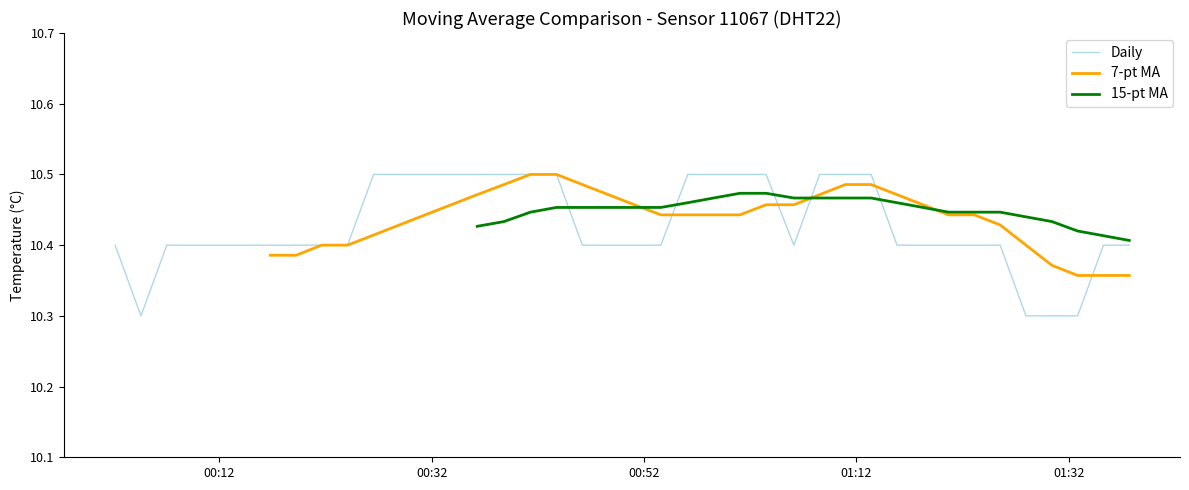

True or false: Daily and 15-pt MA intersect in this chart.

True